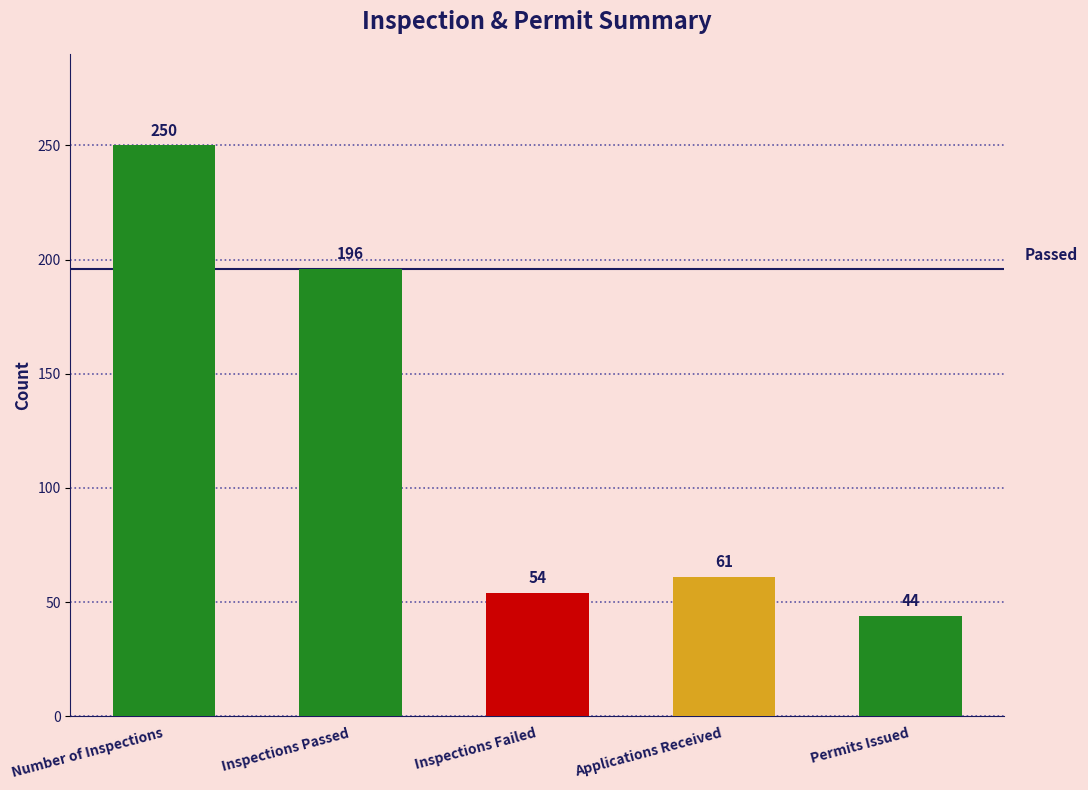

Are the bars grouped side by side (vs. stacked)?

No